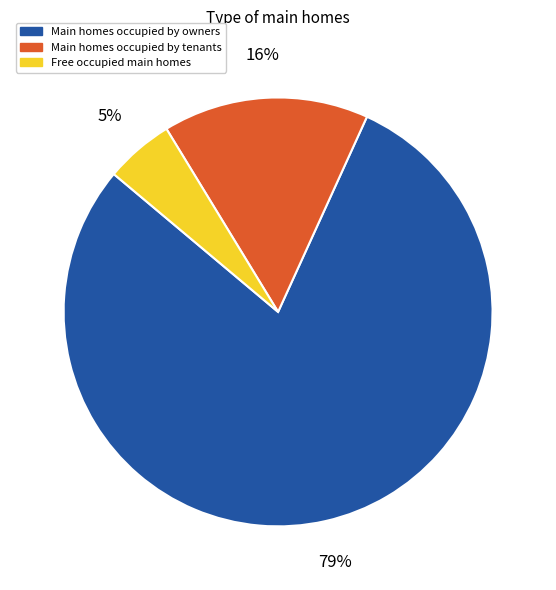

To the nearest percent, what is the average slice percentage?

33%